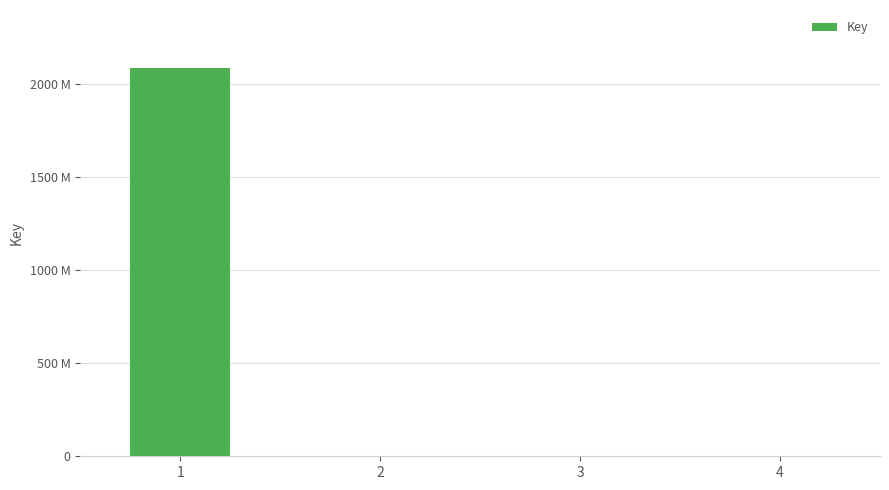

Are the bars horizontal?

No